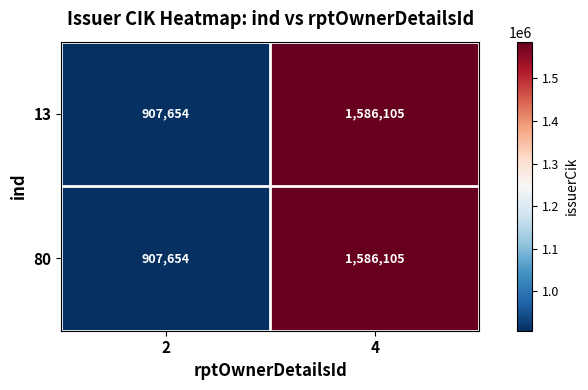

What is the lowest value of the 80 series?

907654